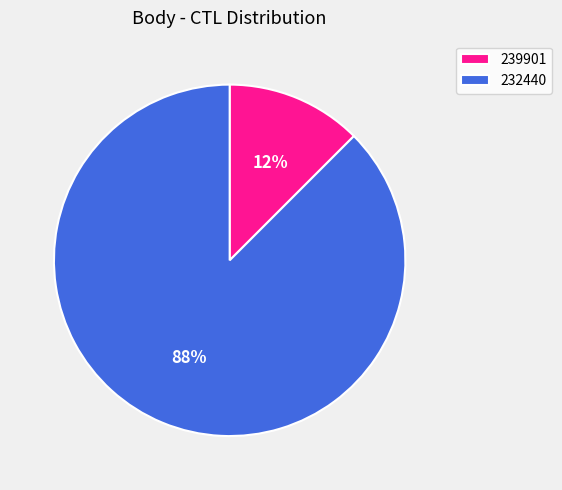

Is 232440 the majority of the pie?

Yes